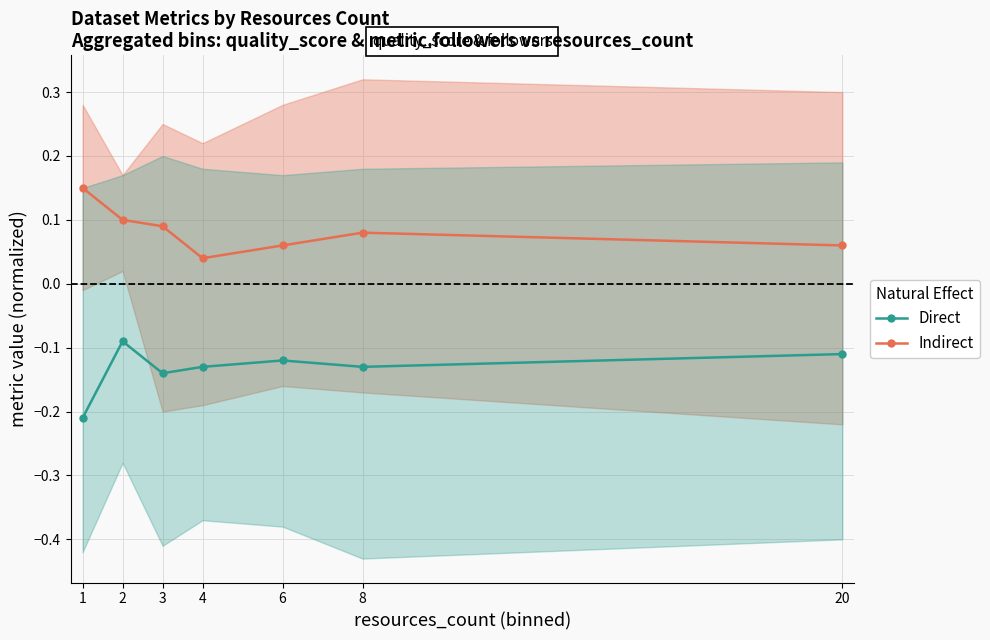

What is the sum of all Direct values?

-0.9